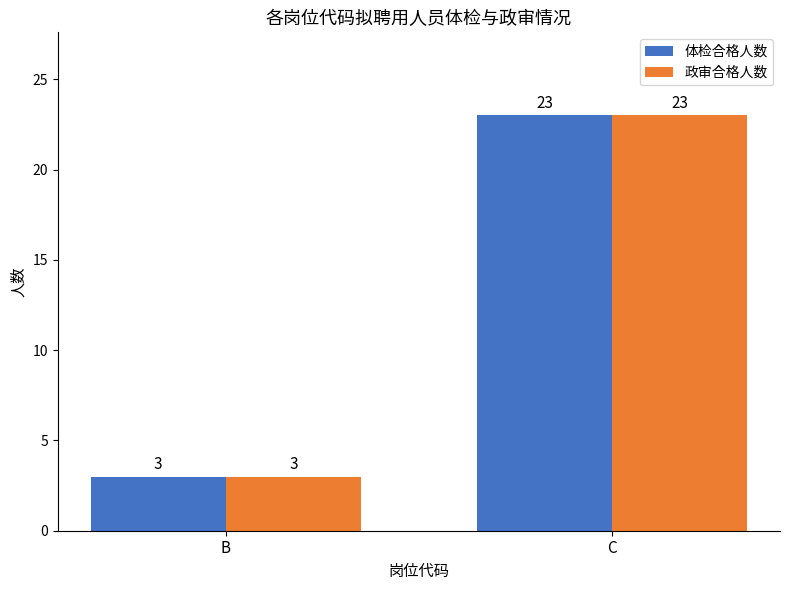

Where is 体检合格人数 nearest to the value 13?

B